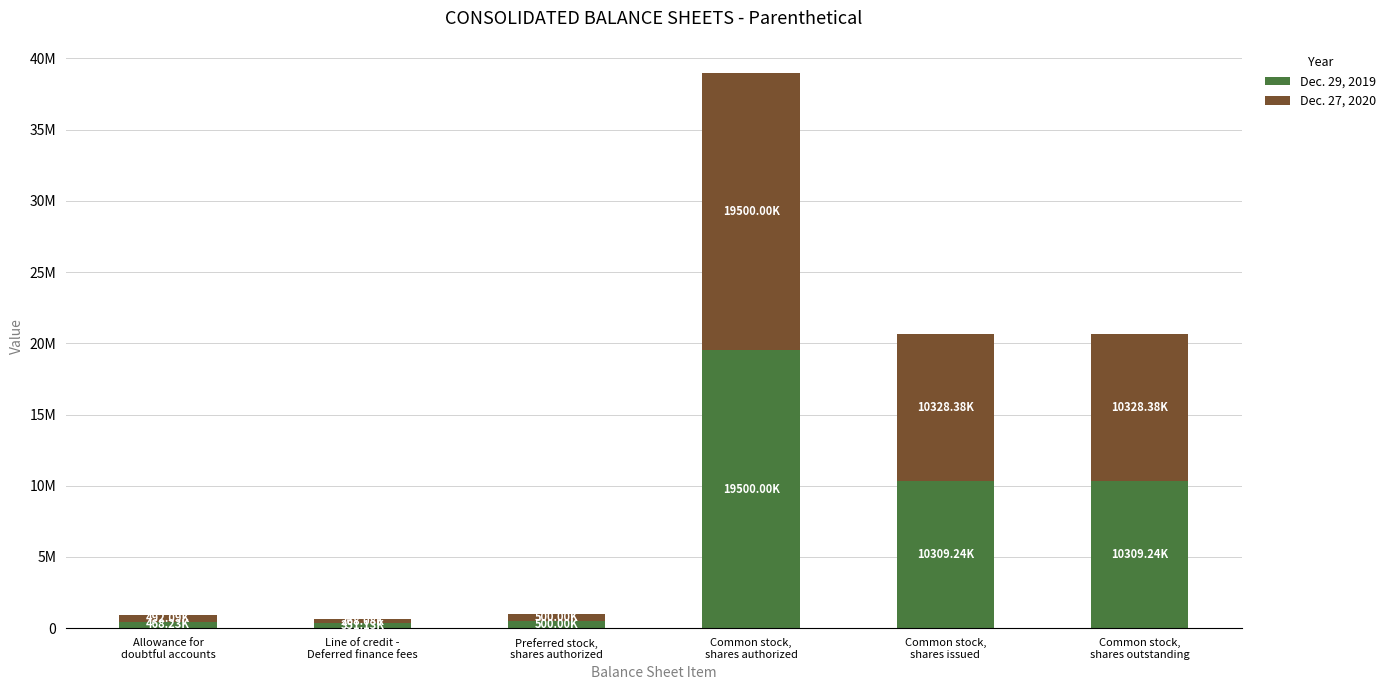

What are all the series names shown in the legend?

Dec. 29, 2019, Dec. 27, 2020